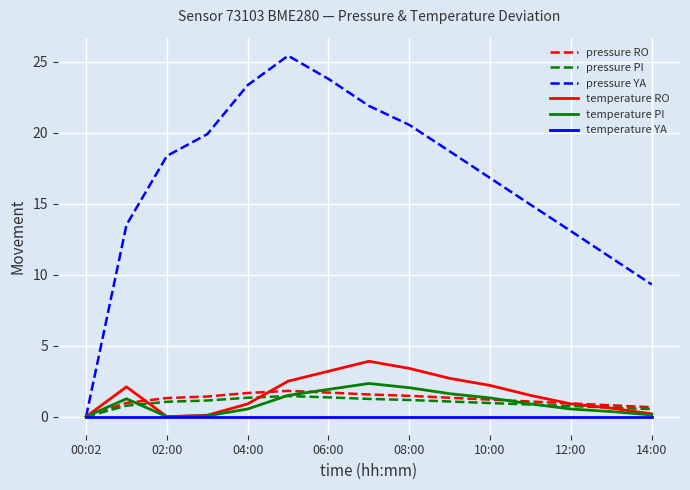

Which series has the largest total across all categories?

pressure YA